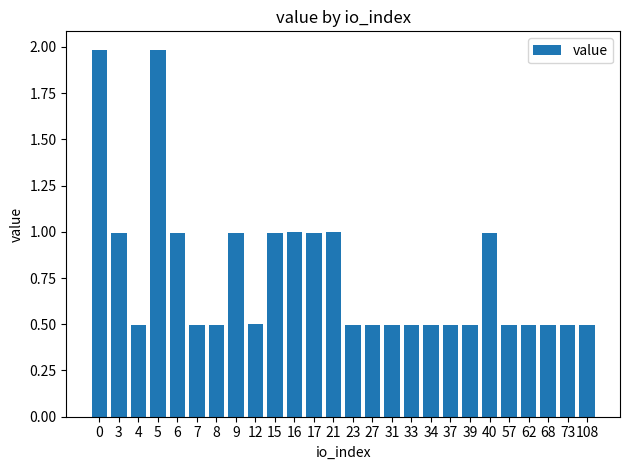

Reading left to right, extract all data points from this chart.

0=2.0	3=1.0	4=0.5	5=2.0	6=1.0	7=0.5	8=0.5	9=1.0	12=0.5	15=1.0	16=1.0	17=1.0	21=1.0	23=0.5	27=0.5	31=0.5	33=0.5	34=0.5	37=0.5	39=0.5	40=1.0	57=0.5	62=0.5	68=0.5	73=0.5	108=0.5